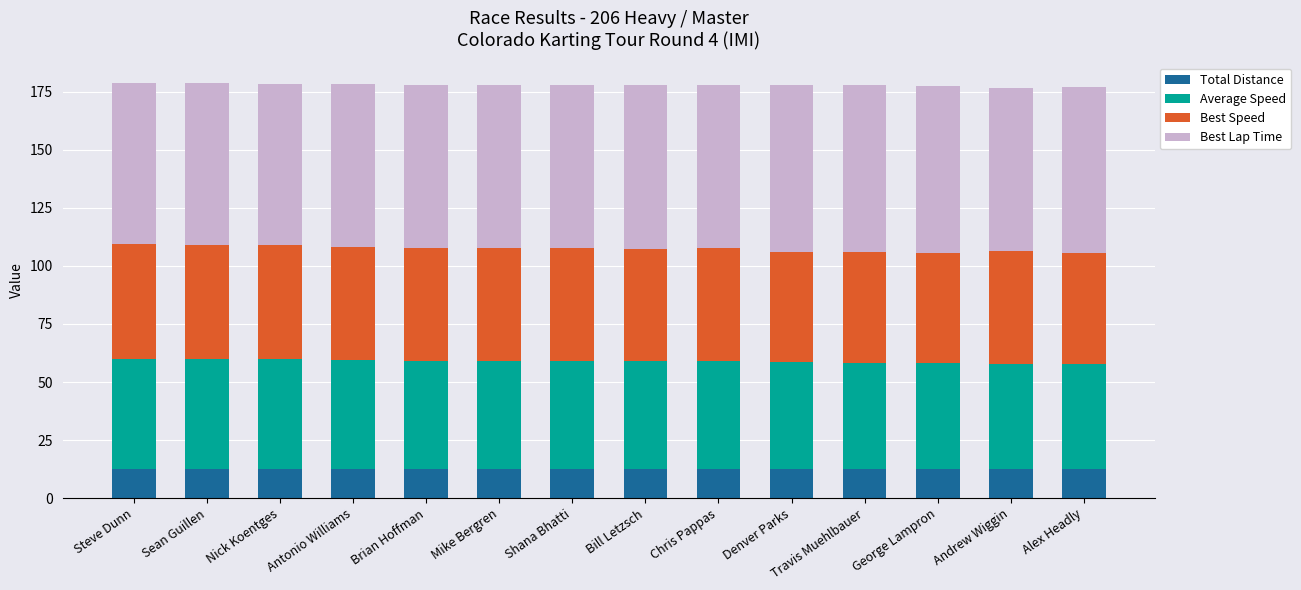

The value of Total Distance at Mike Bergren is 18.0. True or false?

False